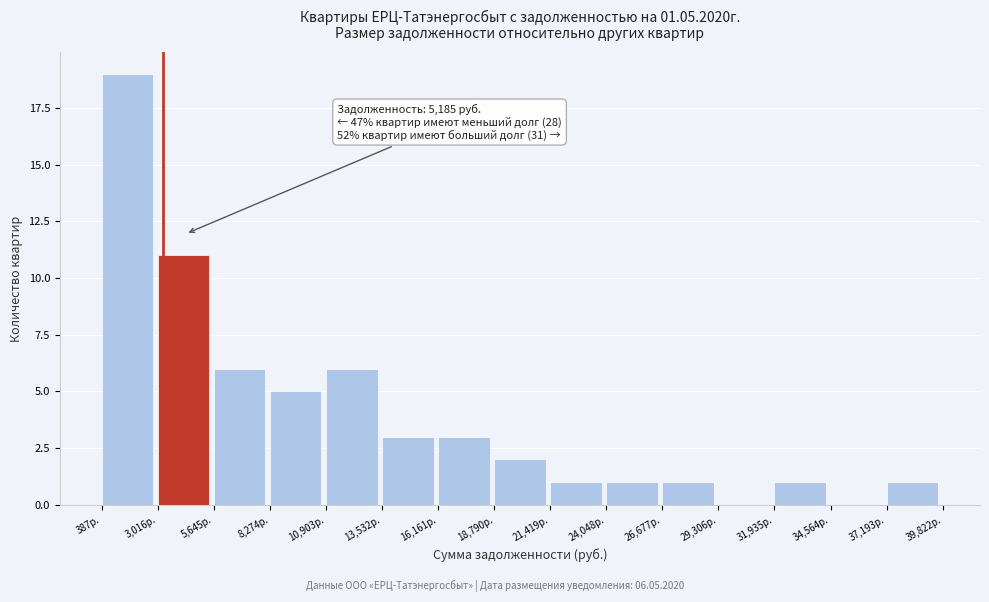

Over which range of the x-axis is the bar tallest?

500 to 3000